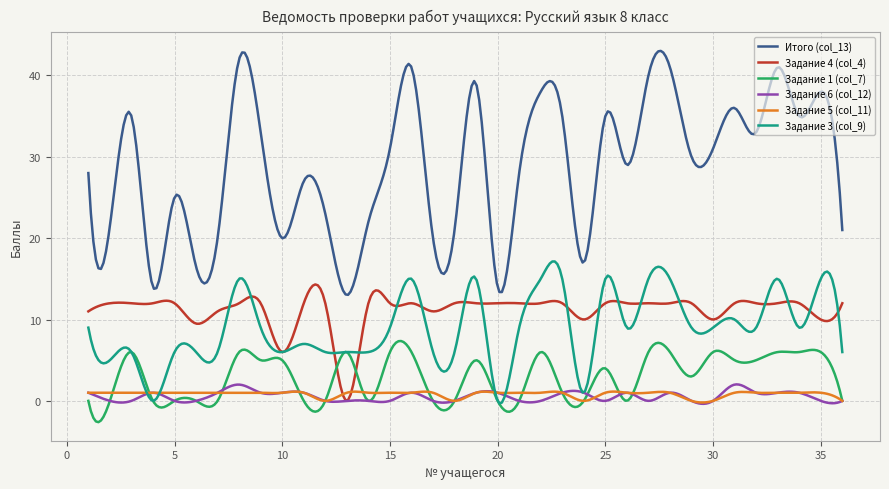

Rank the series by their maximum value, from lowest to highest.

Задание 5 (col_11), Задание 6 (col_12), Задание 1 (col_7), Задание 4 (col_4), Задание 3 (col_9), Итого (col_13)